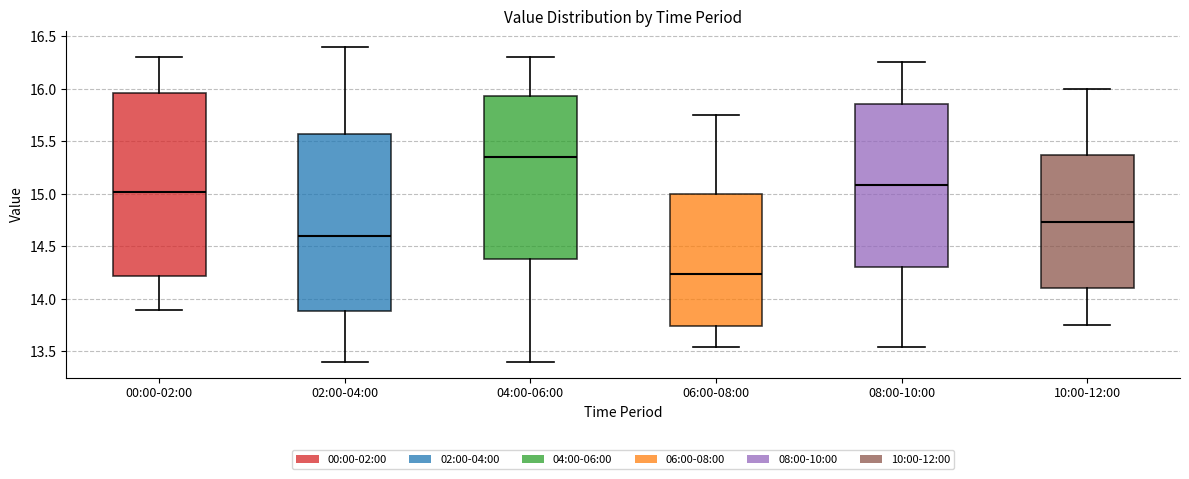

Where does the upper whisker of the box for 00:00-02:00 end on the y-axis? The values are not printed on the chart, so give them approximately, as read against the axis.

16.30